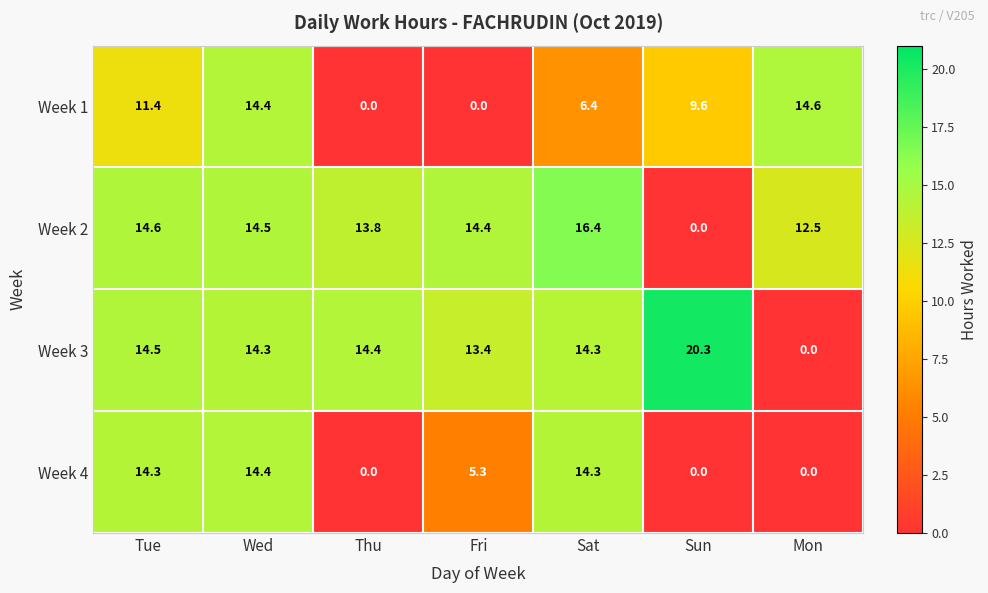

What is the difference between the maximum and second lowest values in the Week 2 series?

3.9